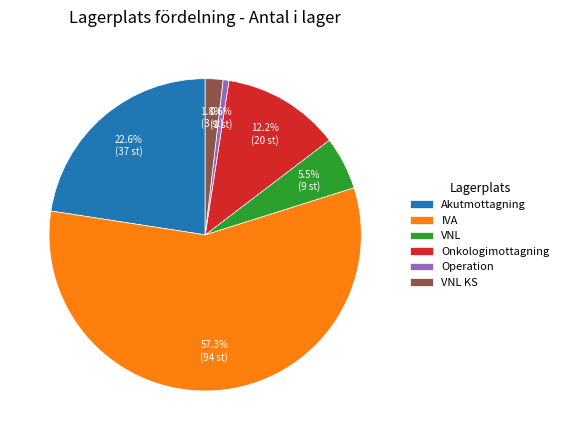

Which category has the smallest portion of the pie?

Operation